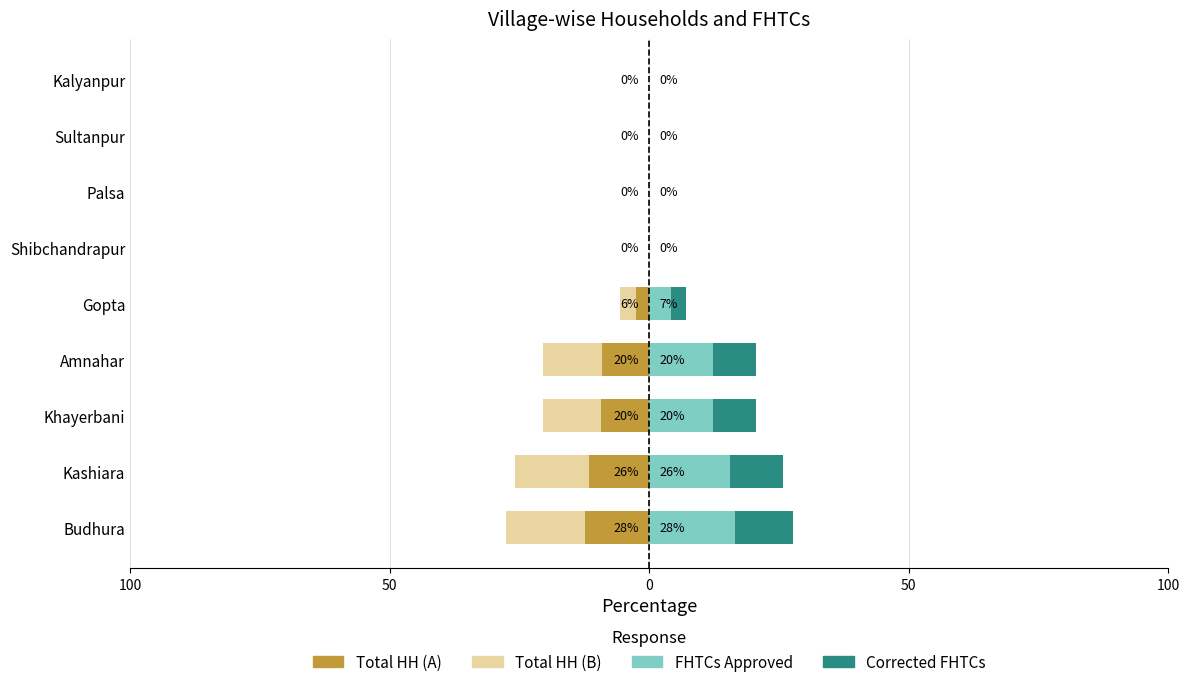

At Khayerbani, list the series in order from smallest to largest.

Total Households (part B), Total Households (part A), Corrected FHTCs, FHTCs Approved